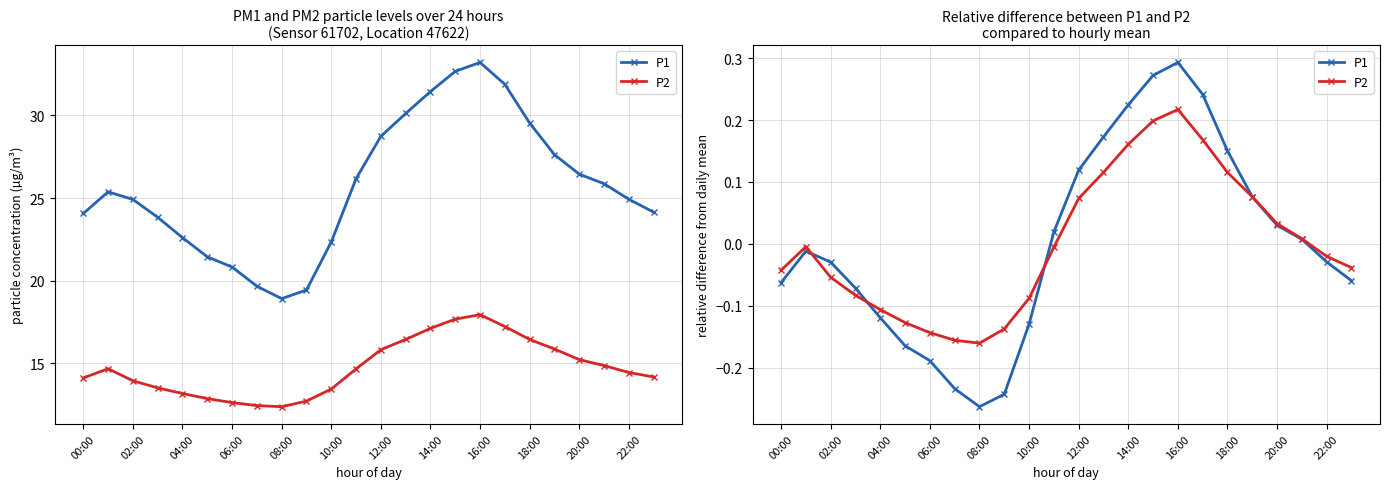

What is the label of the 10th point from the right?

14:00